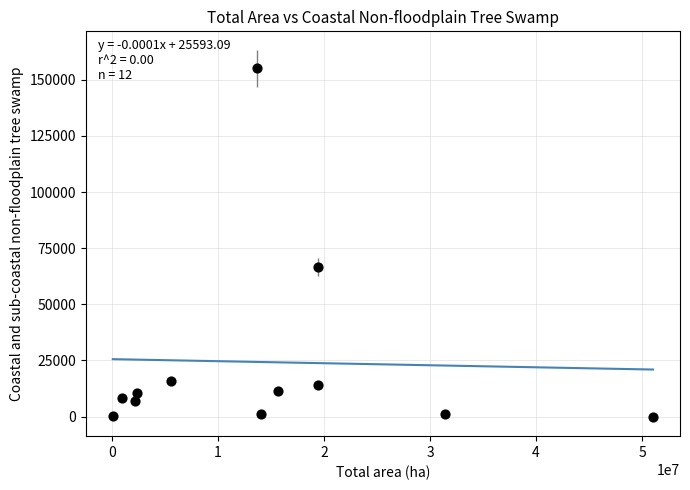

What is the average X value?

14661610